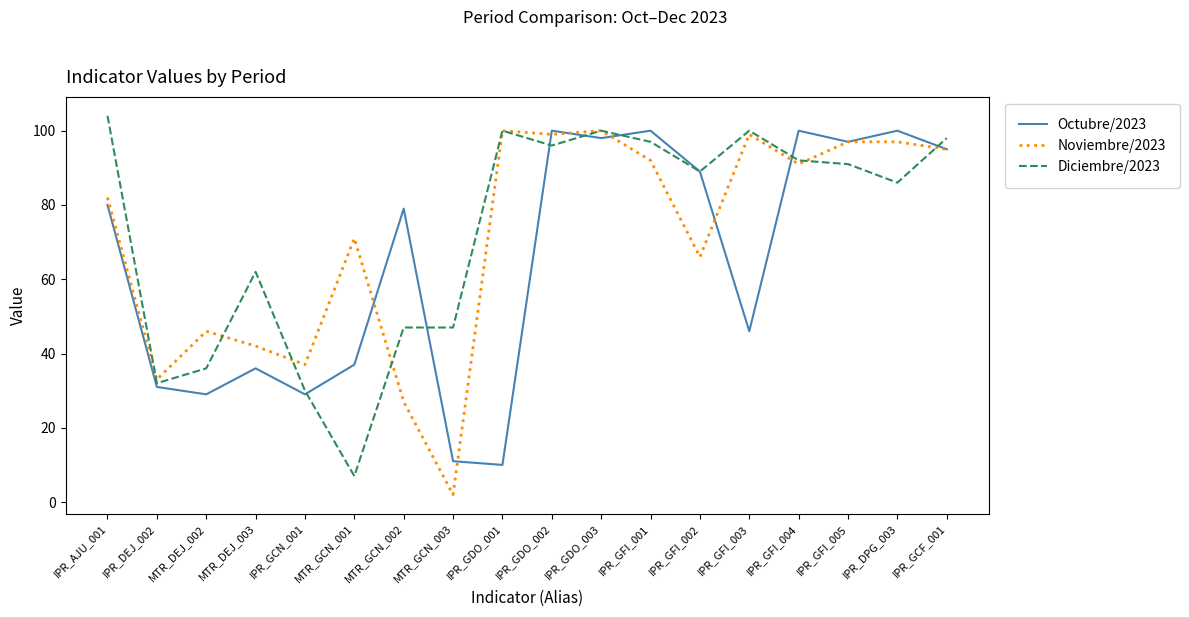

What value does the Noviembre/2023 series have at MTR_GCN_001, to the nearest 10?

70